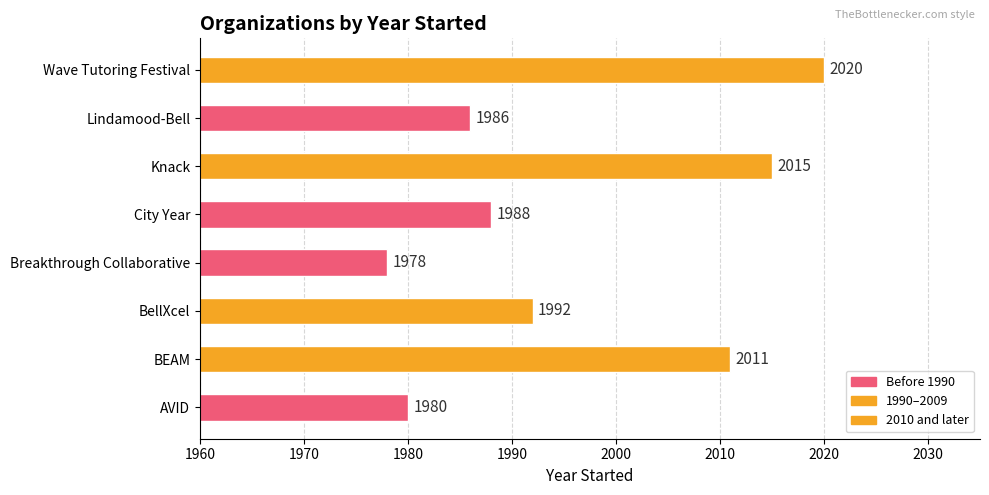

True or false: the data shows 3486 at City Year.

False